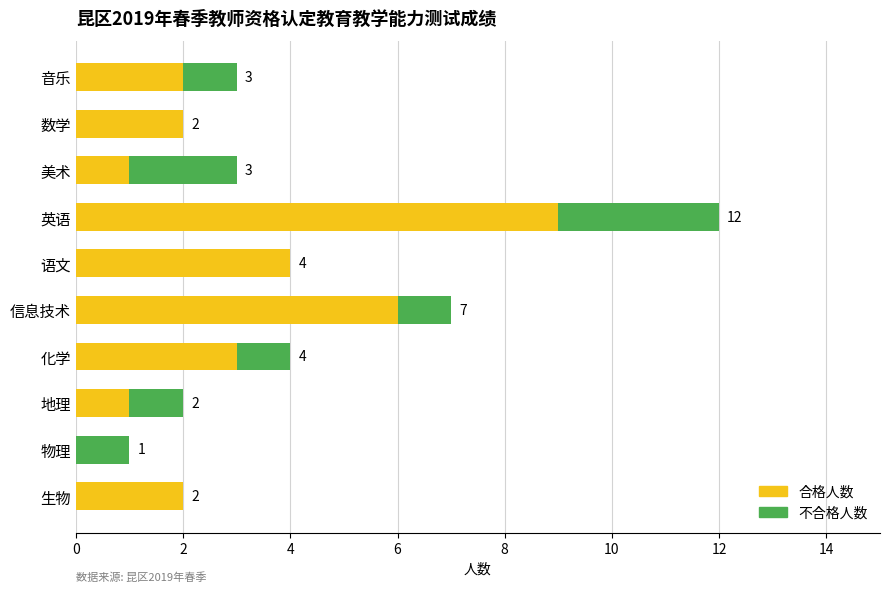

Count the 合格人数 values in the range 1 to 4.

7